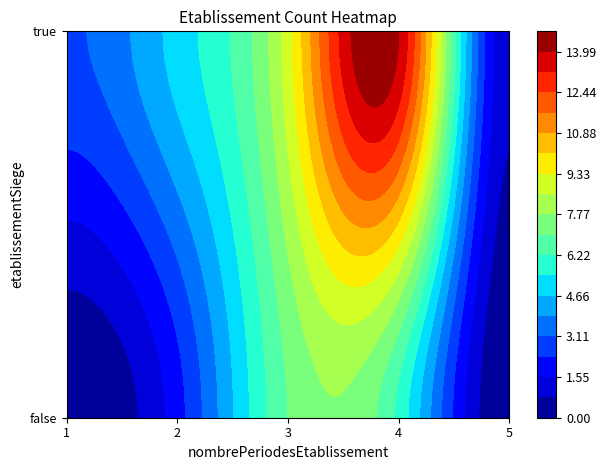

Count the number of categories in the chart.

10